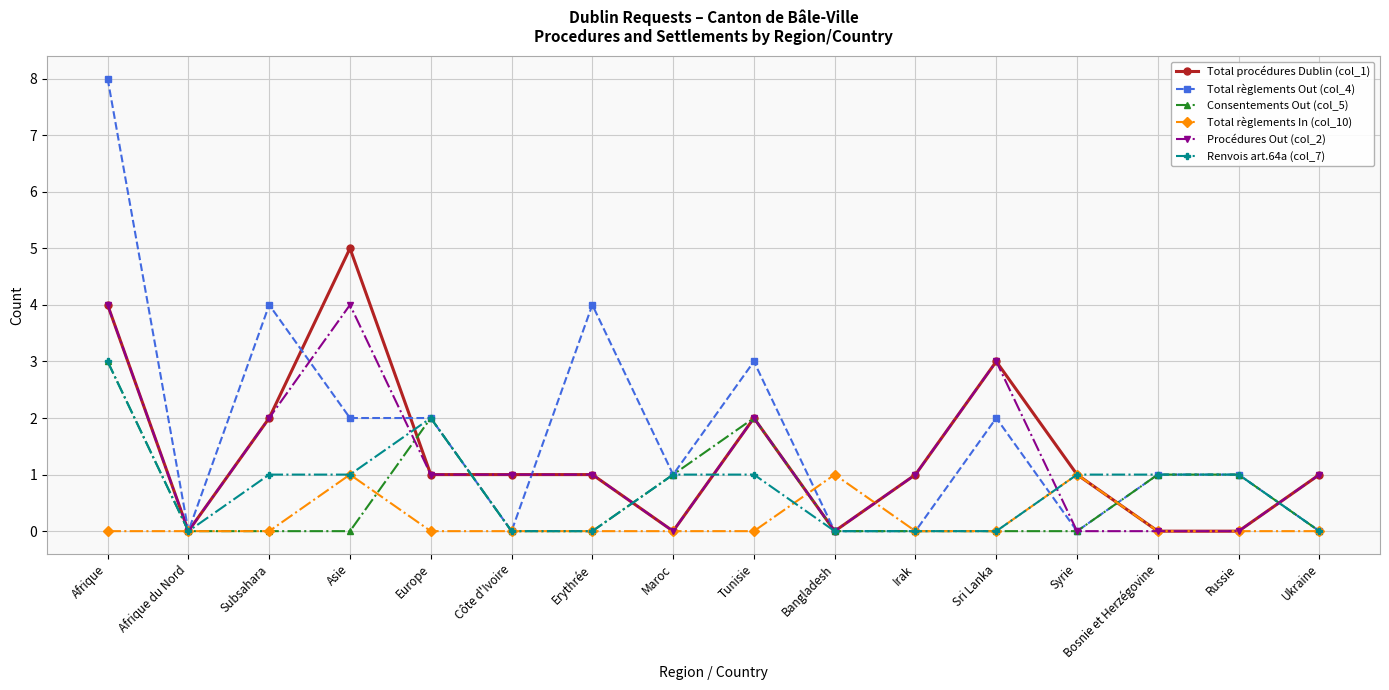

Which category has the highest value across all series?

Afrique